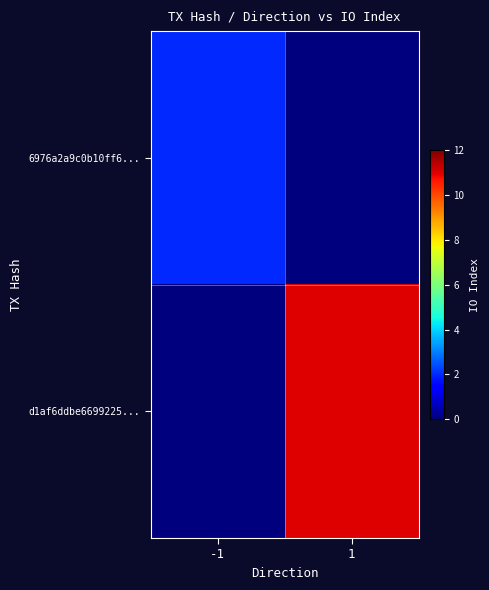

Reading left to right, extract all data points from this chart.

6976a2a9c0b10ff6...: -1=2	1=0
d1af6ddbe6699225...: -1=0	1=11